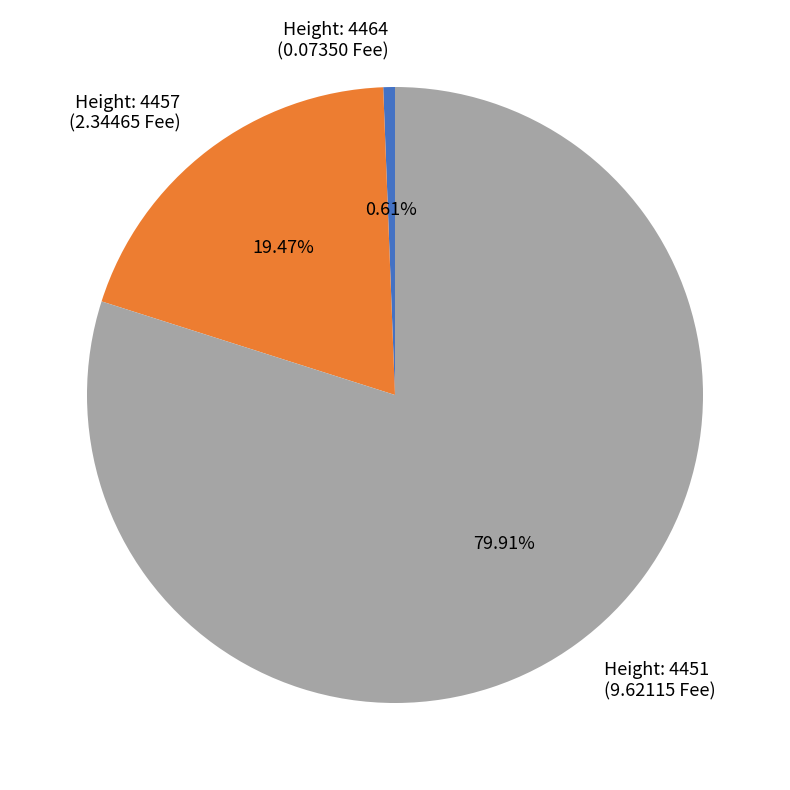

Which category has the biggest portion of the pie?

Height: 4451 (9.62115 Fee)